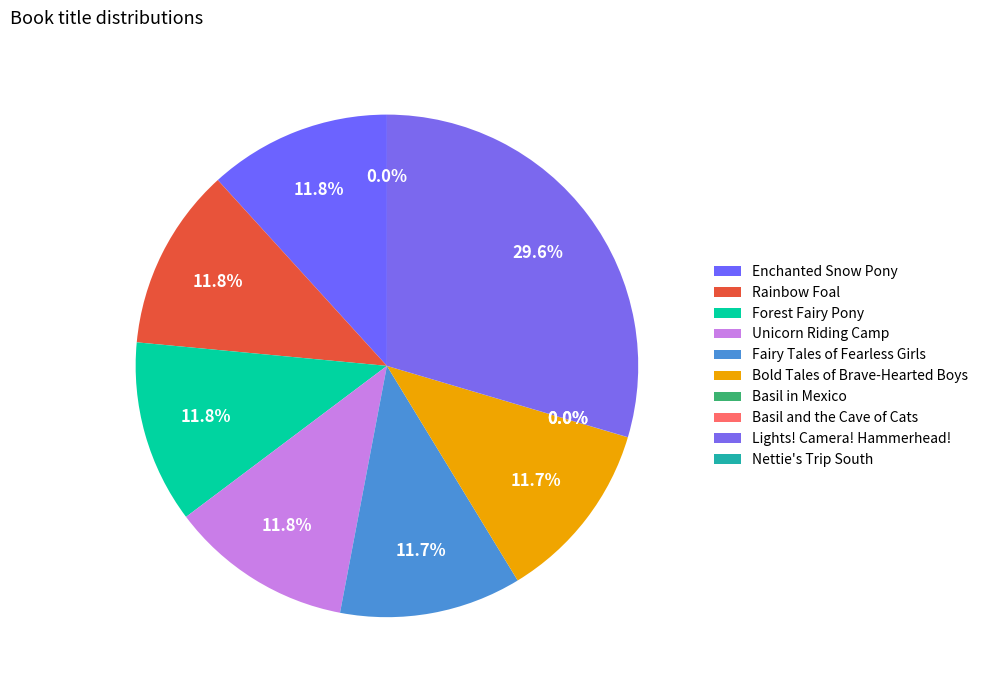

The Rainbow Foal slice represents 6% of the pie. True or false?

False